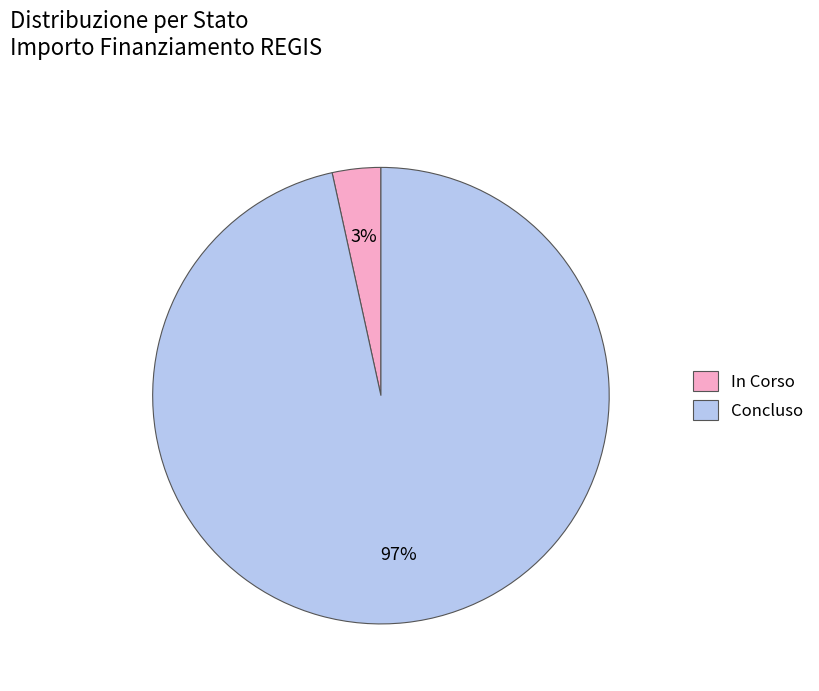

Does Concluso represent more than half of the total?

Yes